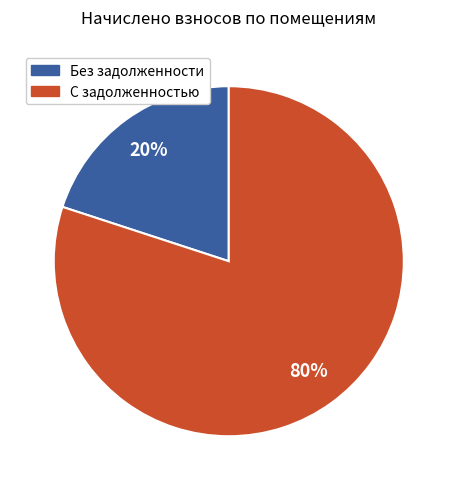

To the nearest percent, what is the difference between the largest and smallest slice percentages?

60%